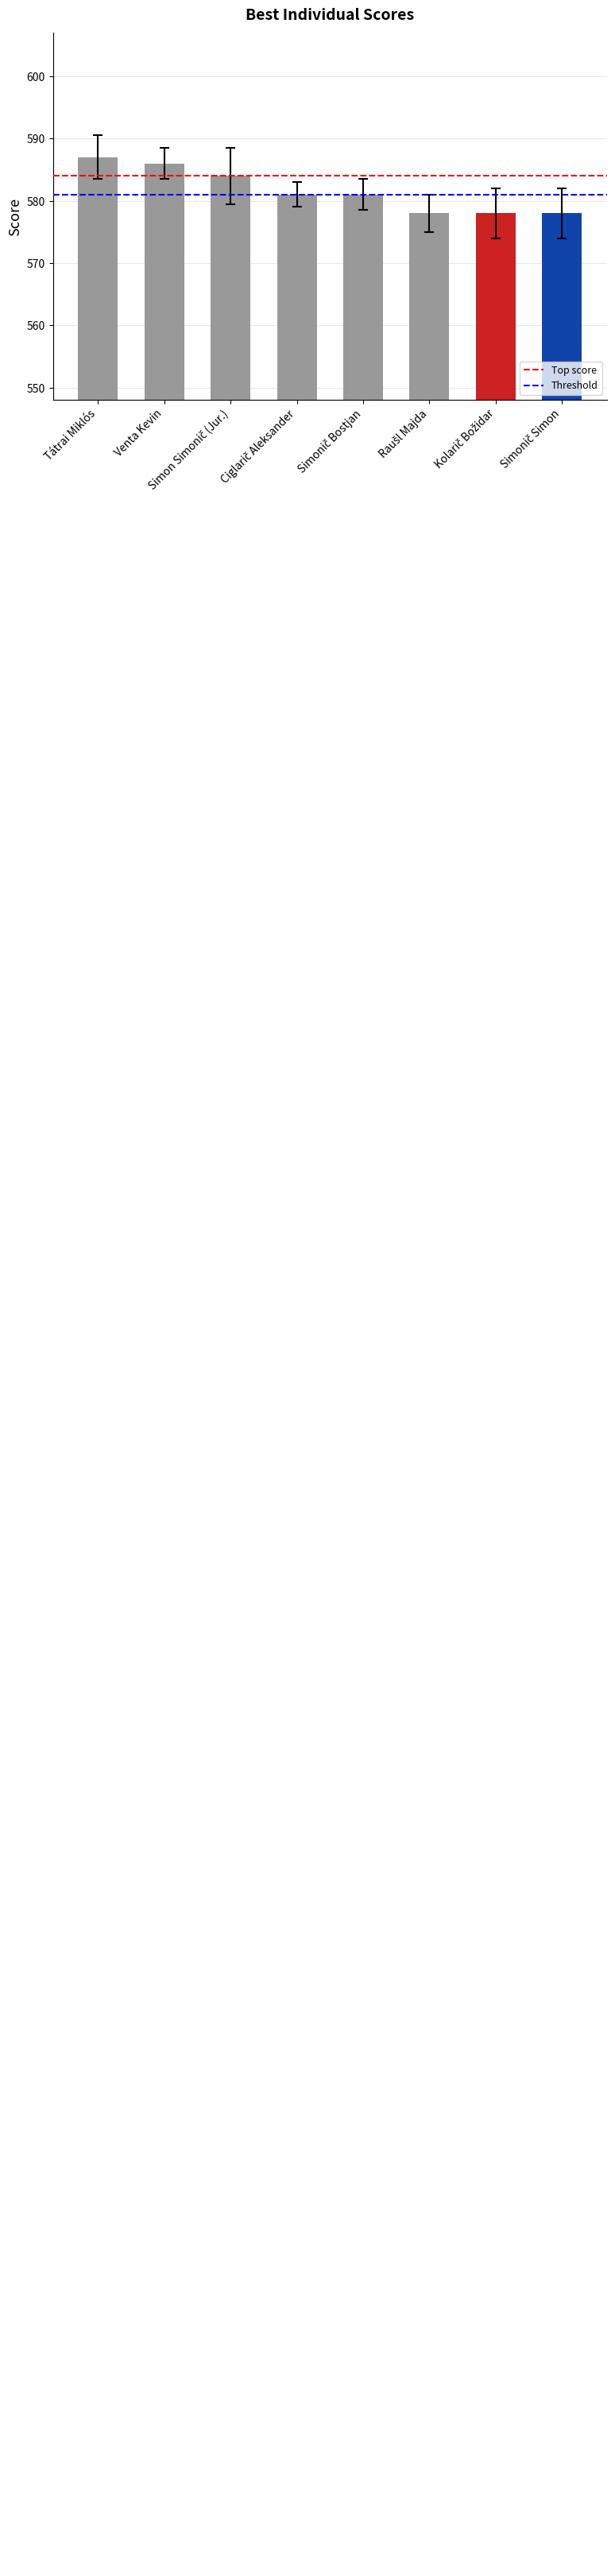

The chart shows a value of 238 at Tátrai Miklós. True or false?

False